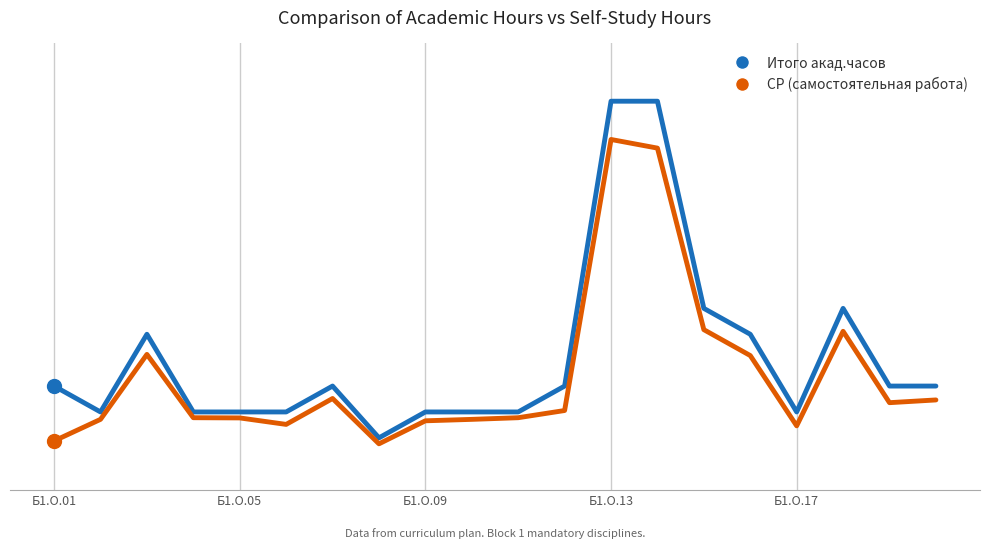

At which label is СР (самостоятельная работа) closest to 275?

14